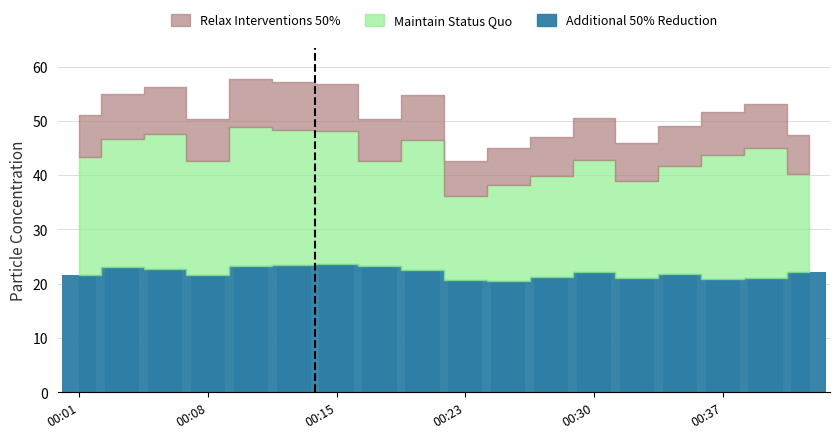

What is the value of the 14th bar from the left?

21.0